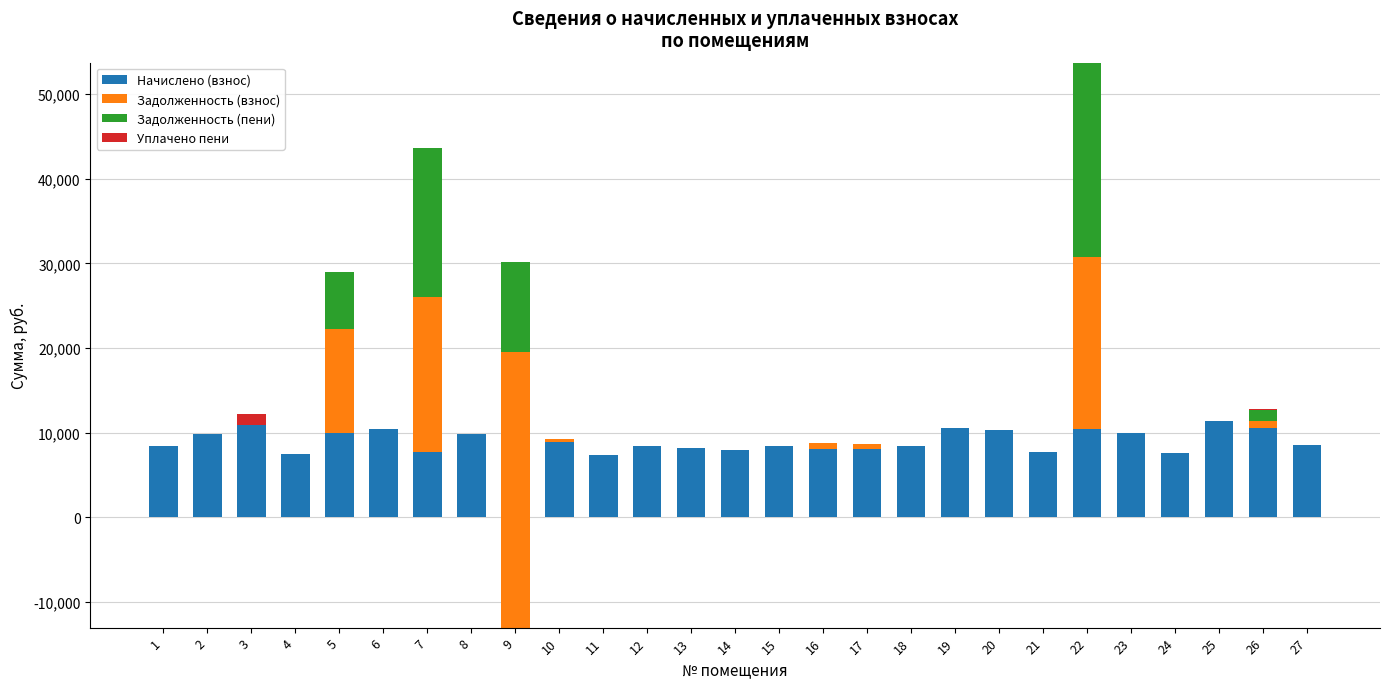

What is the lowest value of the Начислено (взнос) series?

-13057.1